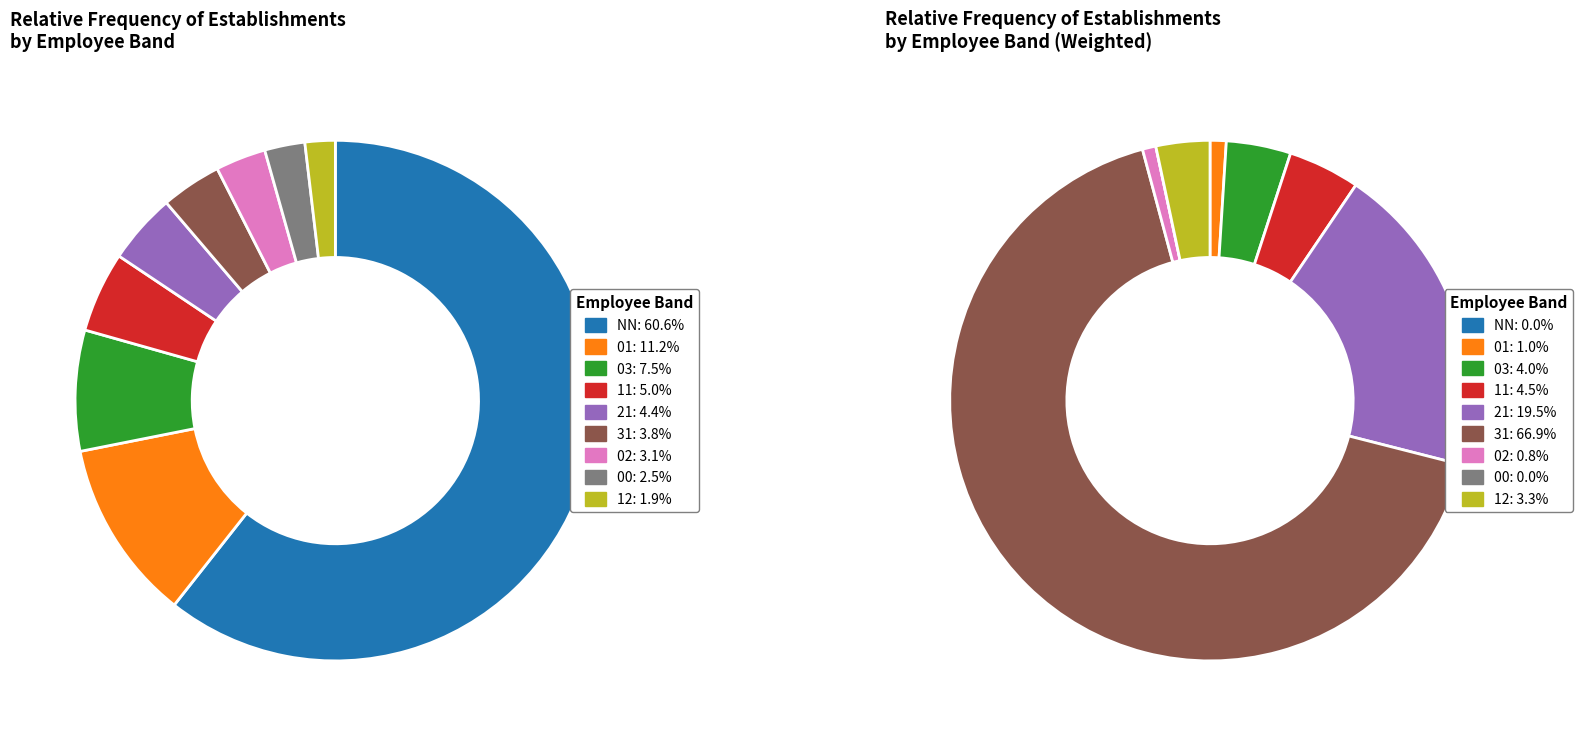

To the nearest percent, what percentage of the pie is 21?

4%